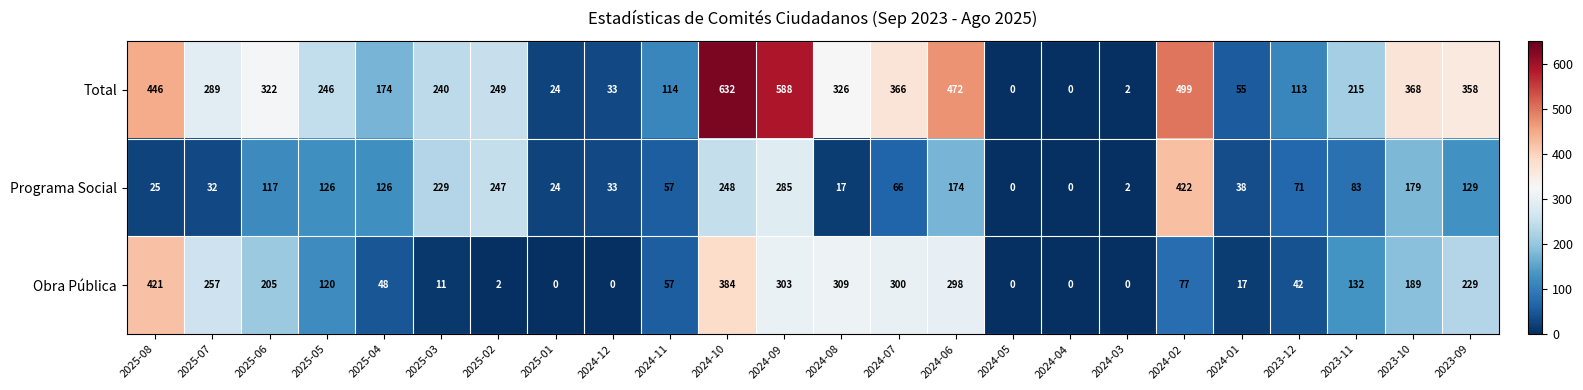

True or false: Programa Social has a value of 341 at 2024-10.

False